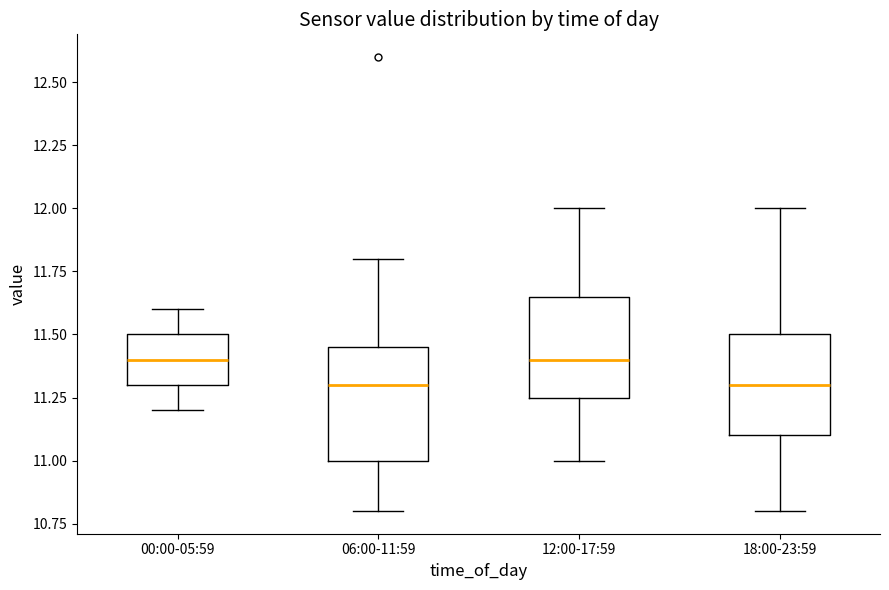

Where does the median line of the box for 06:00-11:59 sit on the y-axis? The values are not printed on the chart, so give them approximately, as read against the axis.

11.30